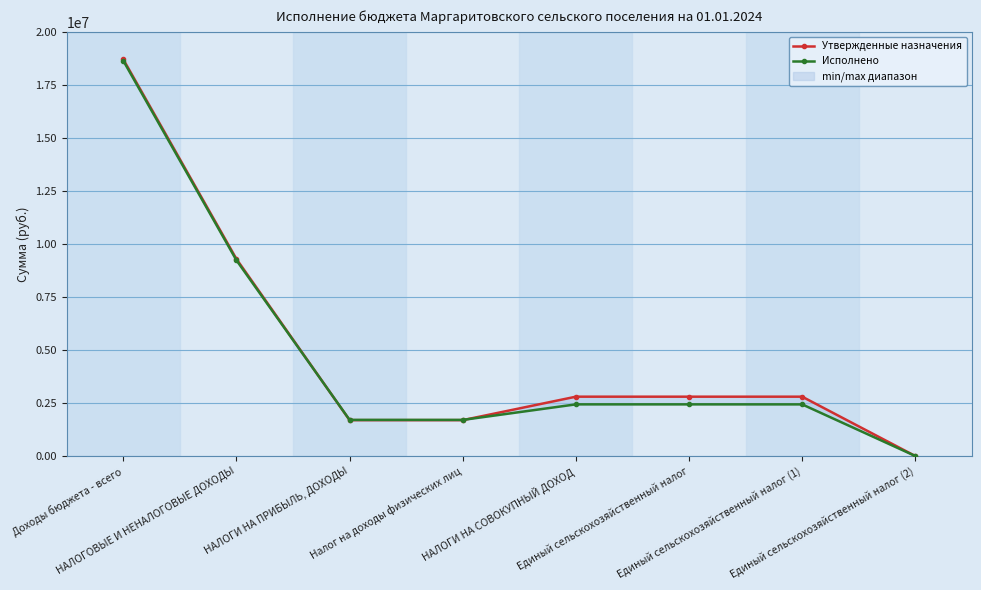

At which label does Утвержденные назначения reach its minimum?

Единый сельскохозяйственный налог (2)